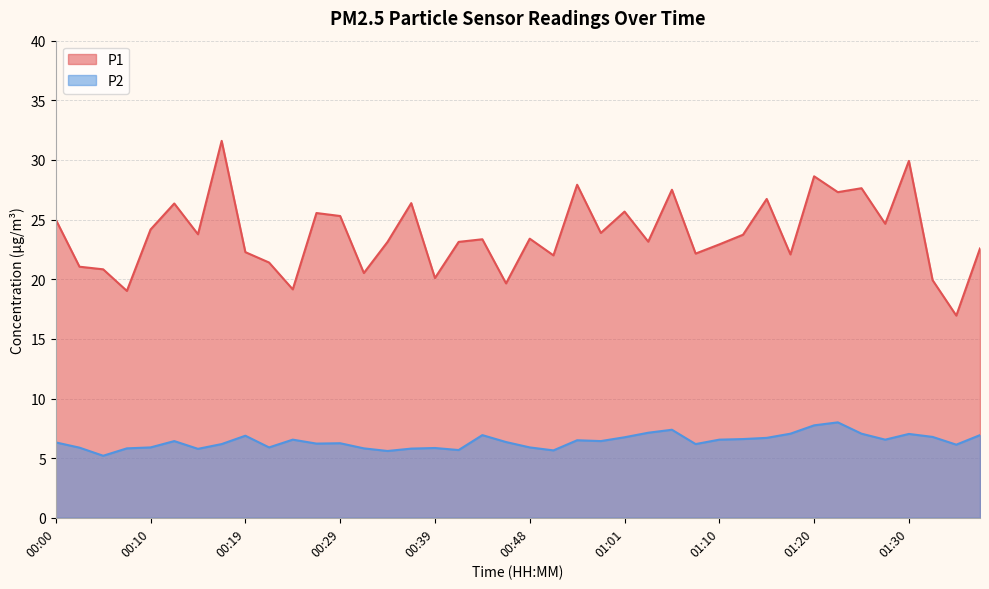

What is the difference between the P1 values at 00:17 and 00:19?

9.3